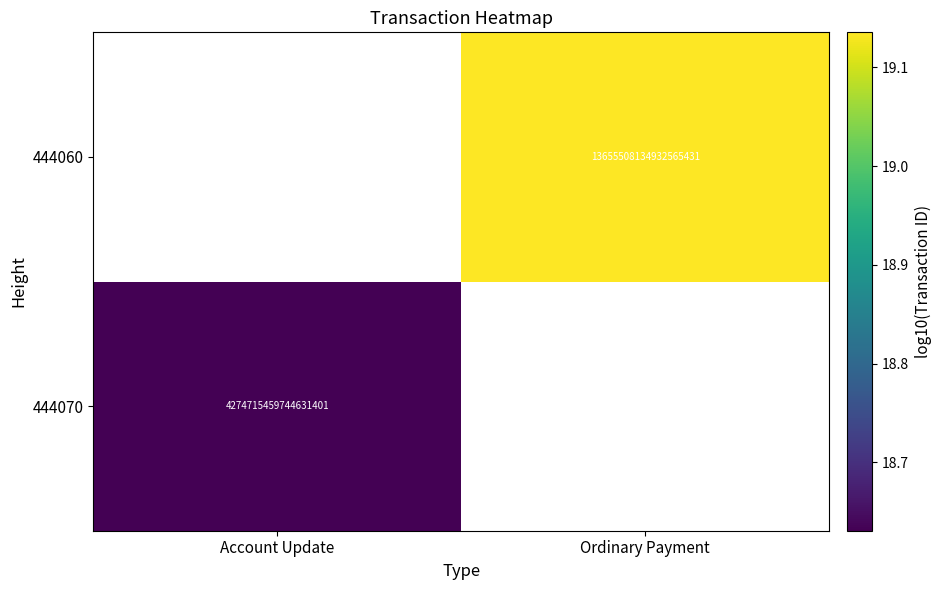

How many series are shown in this chart?

2